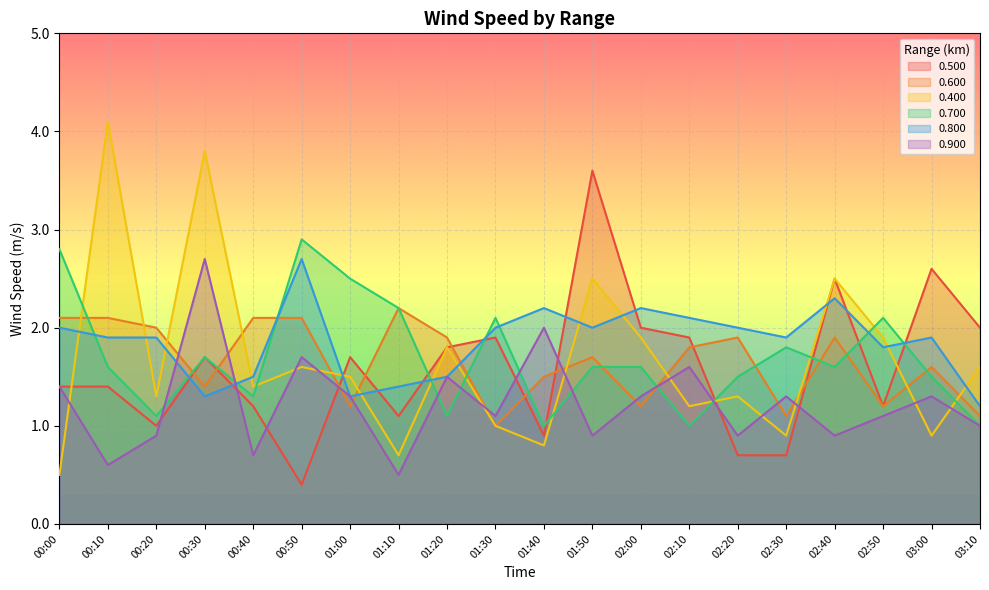

Count the number of categories in the chart.

20